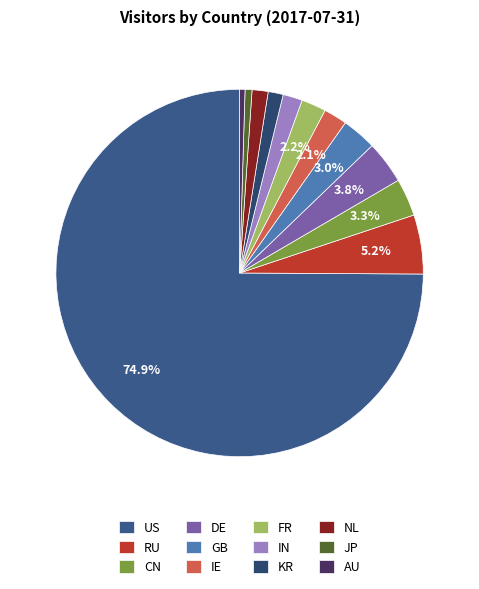

The NL slice represents 11% of the pie. True or false?

False